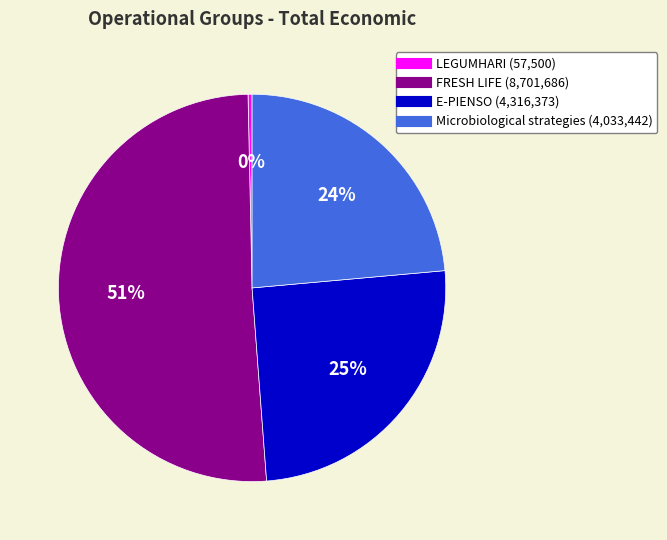

Which category has the smallest portion of the pie?

LEGUMHARI